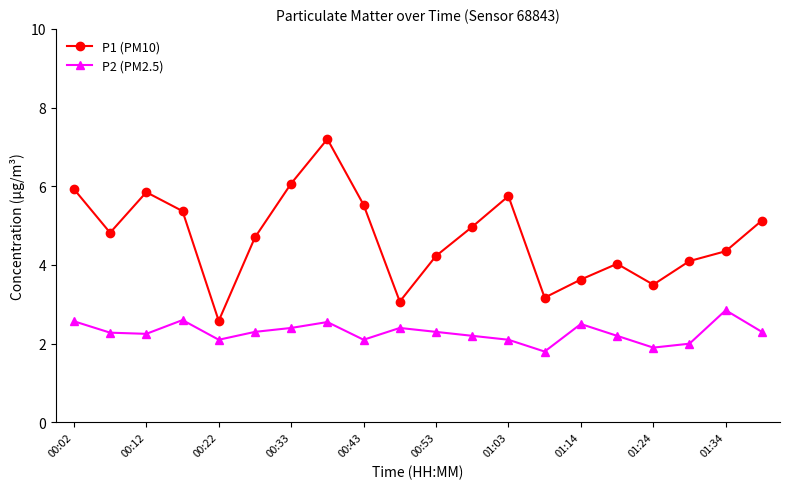

True or false: P1 (PM10) and P2 (PM2.5) intersect in this chart.

False